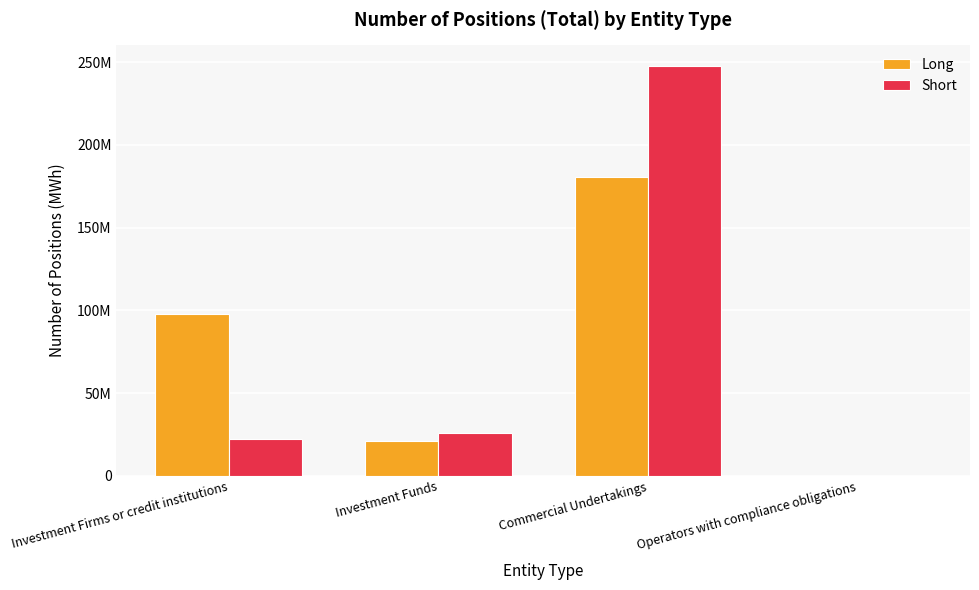

What is the value of the Long bar at the 2nd from the left?

21256794